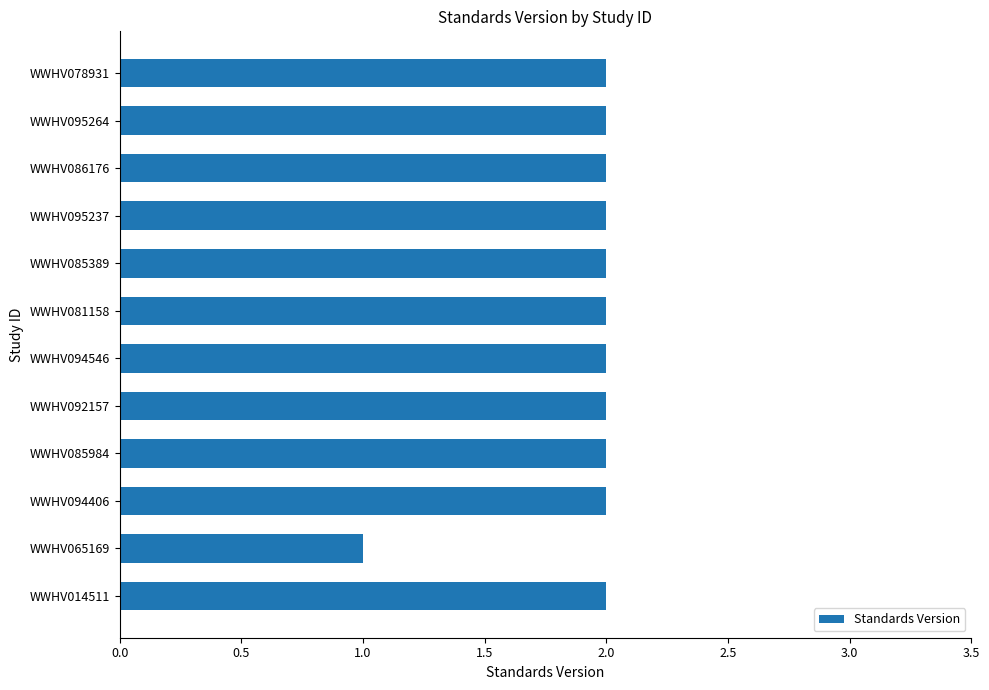

Approximately how many times larger is the value at WWHV081158 compared to WWHV085389?

1.0